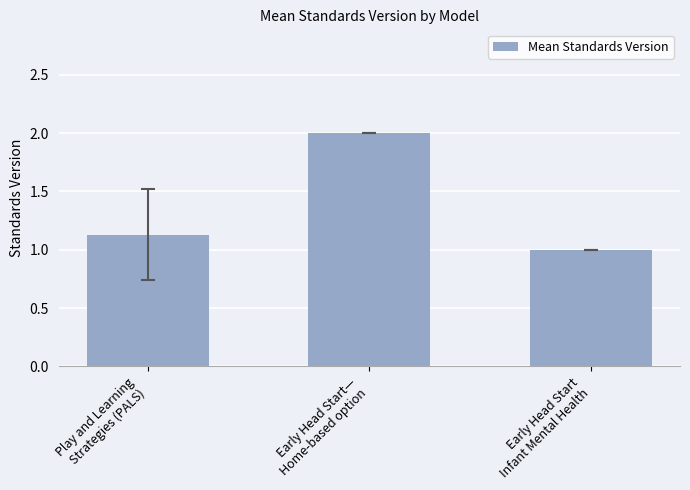

What is the minimum value shown in the chart?

1.0